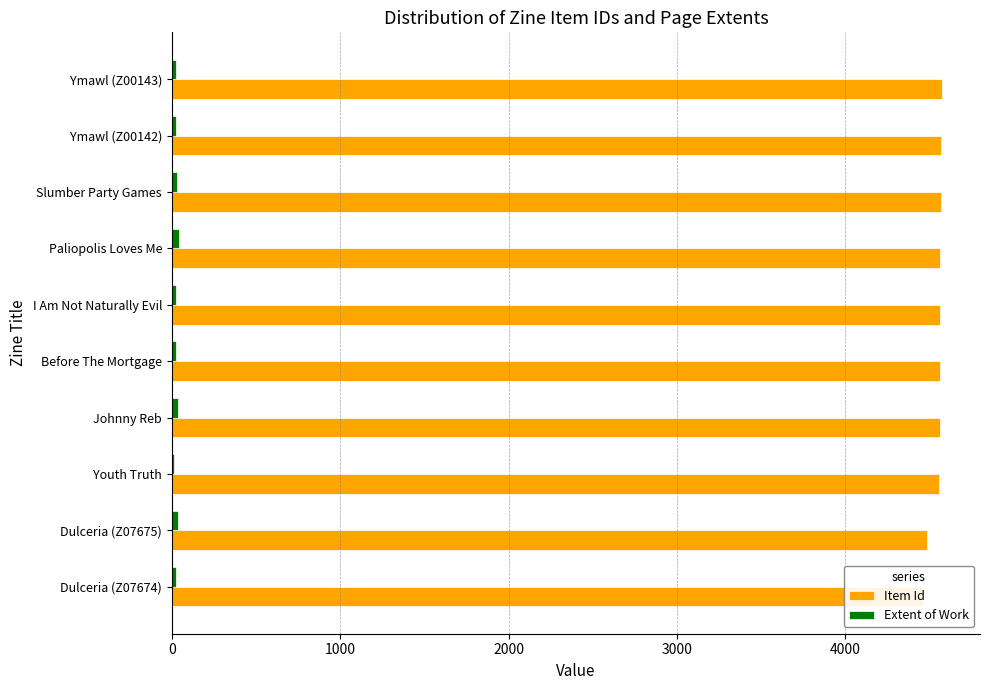

Where does the Item Id series first go above 4563?

Paliopolis Loves Me